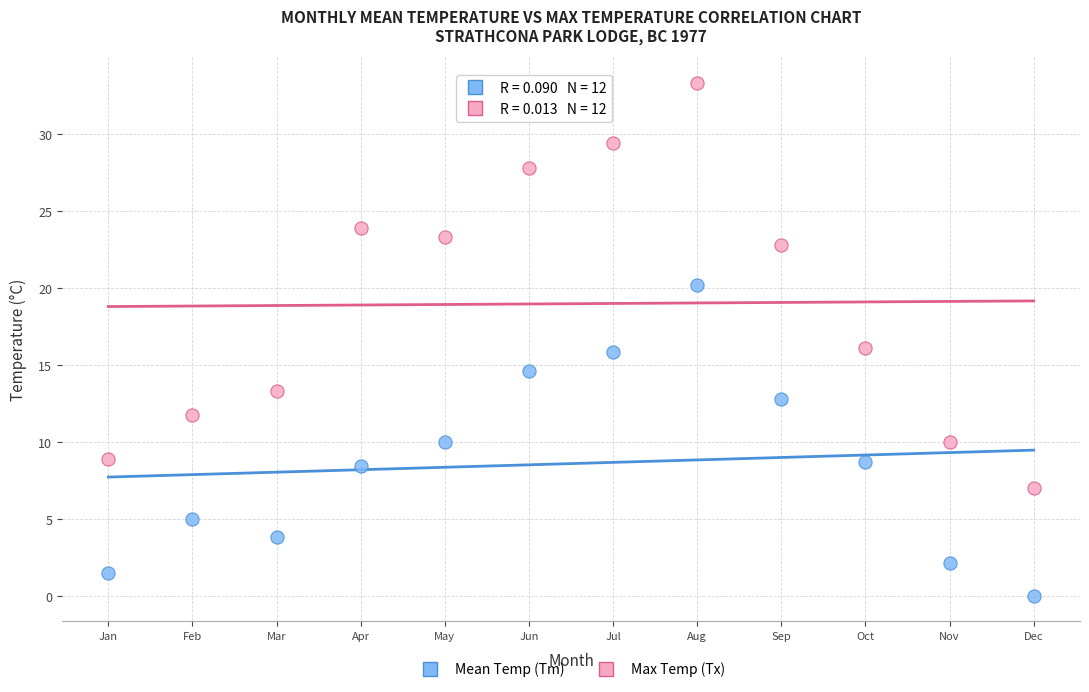

Which series has the widest spread of Y values?

Max Temp (Tx)